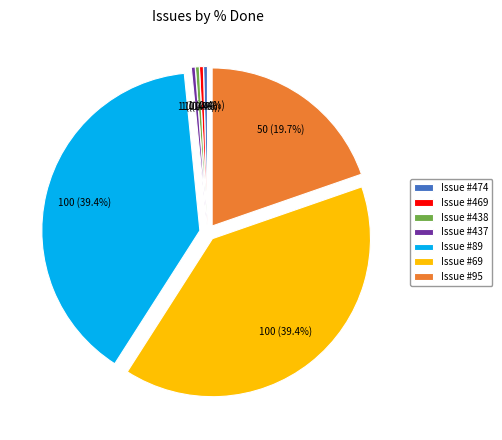

Do Issue #95 and Issue #438 together represent more than half of the pie?

No